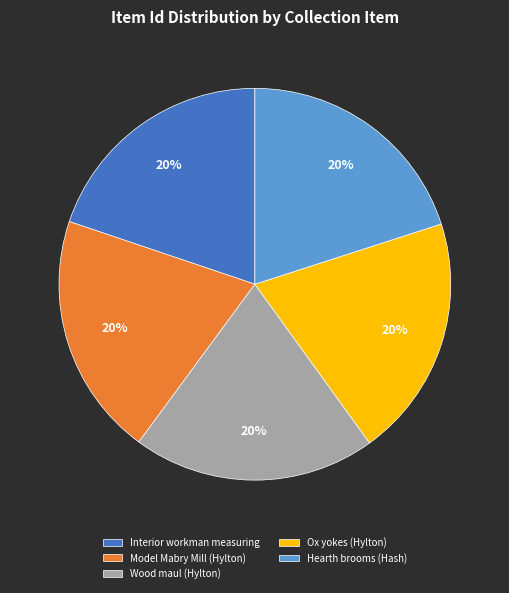

What is the ratio of the value at Ox yokes (Hylton) to the value at Wood maul (Hylton)?

1.0